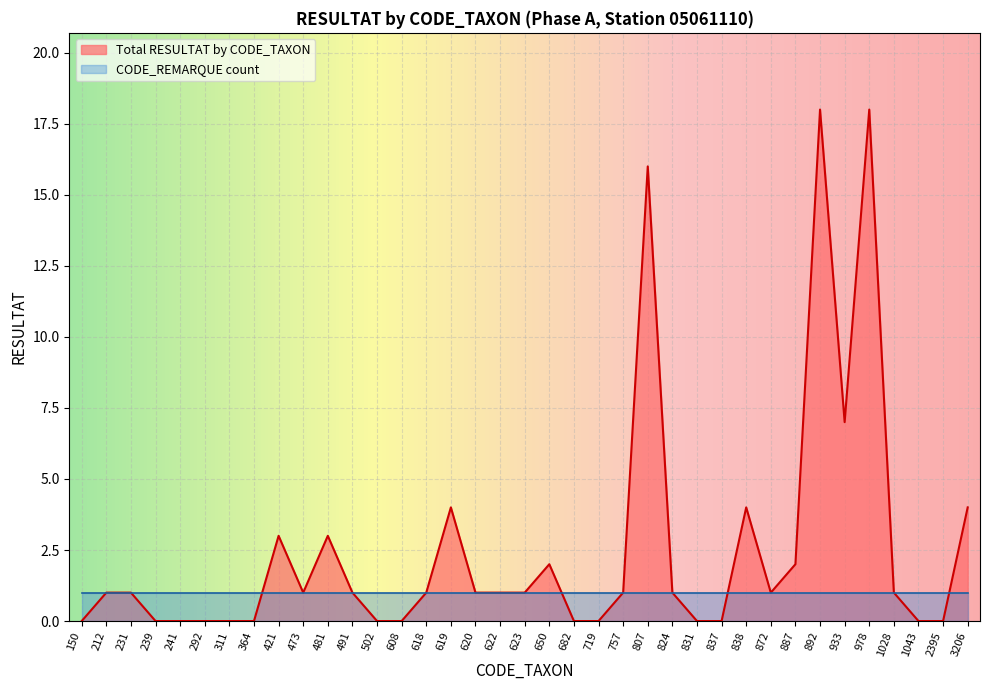

What is the average value?

3